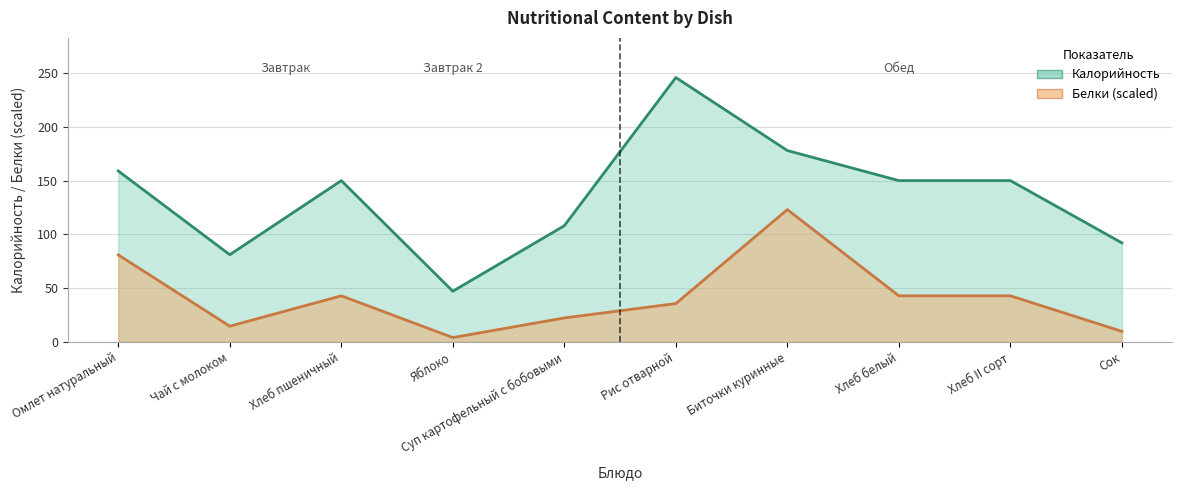

Reading left to right, extract all data points from this chart.

Калорийность: 159.0	81.0	150.0	47.0	108.0	246.0	178.0	150.0	150.0	92.0
Белки: 80.8	14.4	42.7	3.8	22.1	35.5	123.0	42.7	42.7	9.6